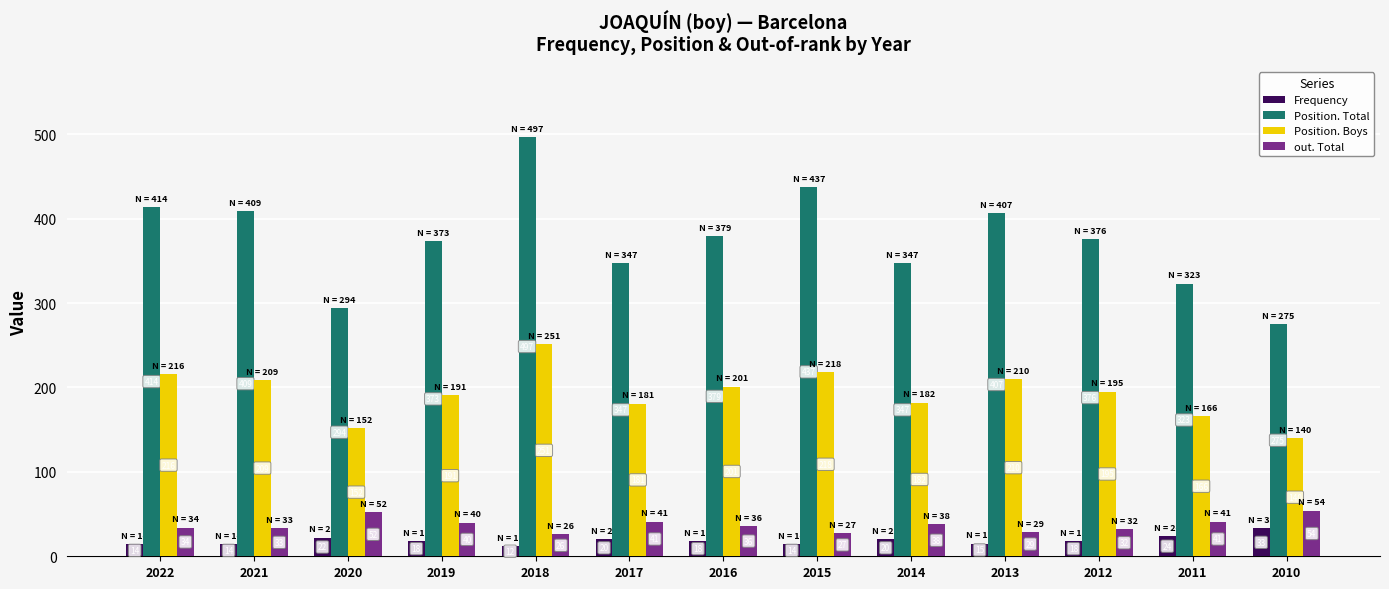

At 2017, list the series in order from smallest to largest.

Frequency, out. Total, Position. Boys, Position. Total